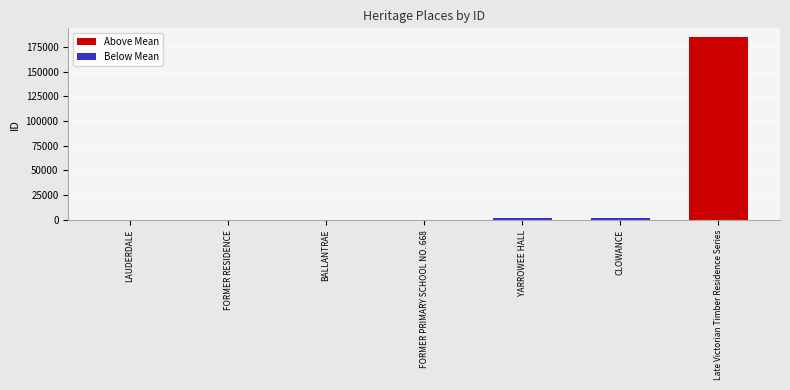

What is the sum of all values?

187939